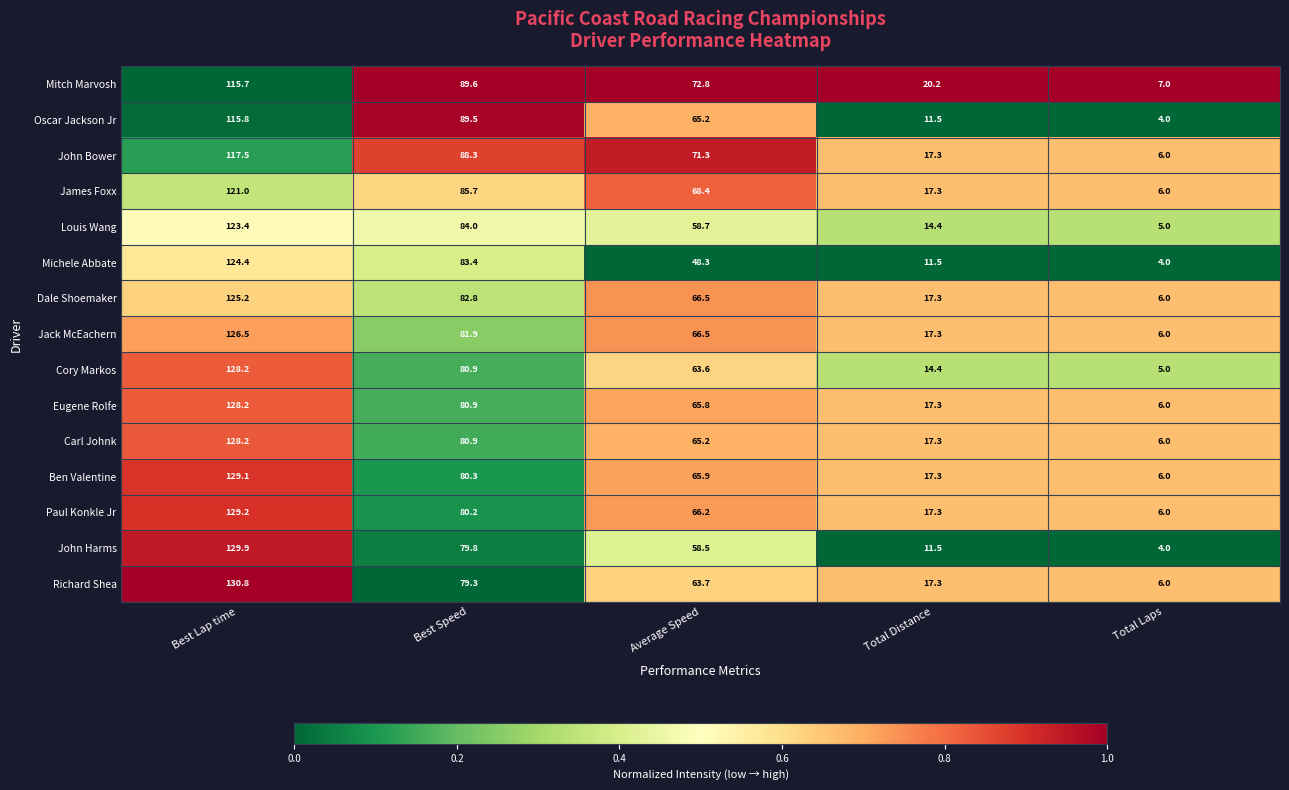

Which category has the lowest value across all series?

Total Laps